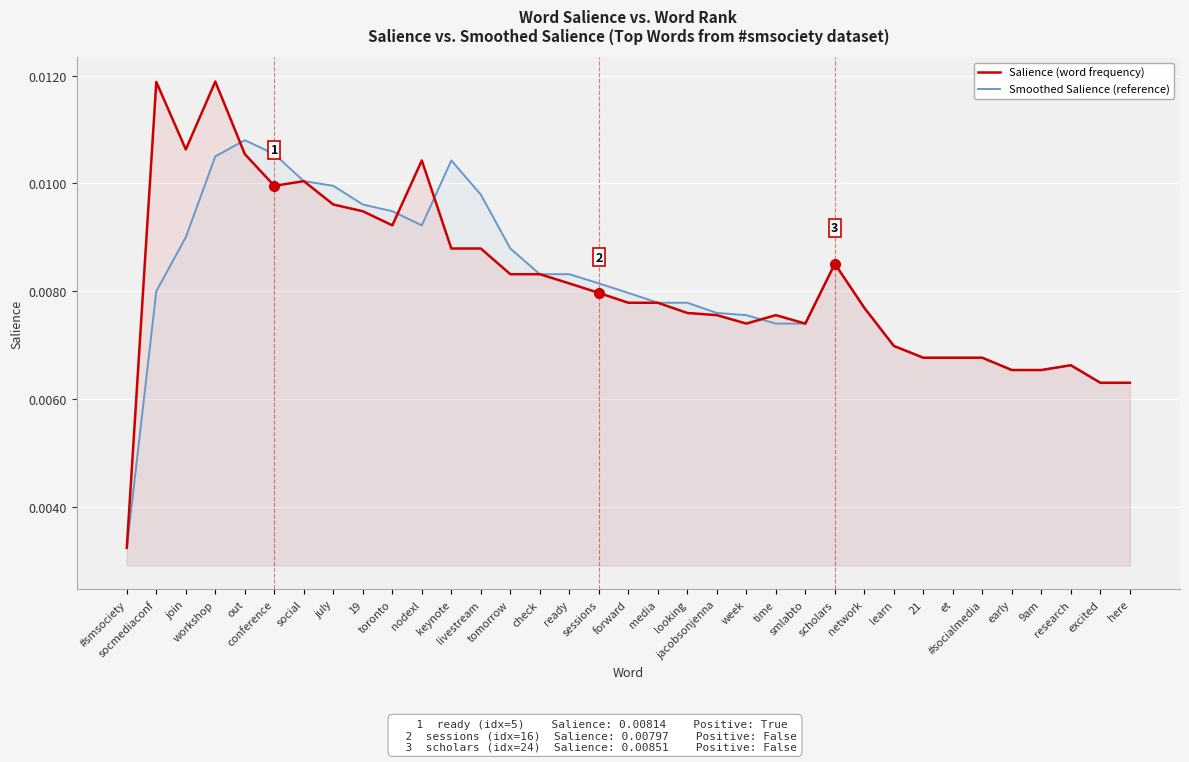

Reading right to left, list all the values displayed in this chart.

Salience (word frequency): here=0.0	excited=0.0	research=0.0	9am=0.0	early=0.0	#socialmedia=0.0	et=0.0	21=0.0	learn=0.0	network=0.0	scholars=0.0	smlabto=0.0	time=0.0	week=0.0	jacobsonjenna=0.0	looking=0.0	media=0.0	forward=0.0	sessions=0.0	ready=0.0	check=0.0	tomorrow=0.0	livestream=0.0	keynote=0.0	nodexl=0.0	toronto=0.0	19=0.0	july=0.0	social=0.0	conference=0.0	out=0.0	workshop=0.0	join=0.0	socmediaconf=0.0	#smsociety=0.0
Smoothed Salience (reference): here=0.0	excited=0.0	research=0.0	9am=0.0	early=0.0	#socialmedia=0.0	et=0.0	21=0.0	learn=0.0	network=0.0	scholars=0.0	smlabto=0.0	time=0.0	week=0.0	jacobsonjenna=0.0	looking=0.0	media=0.0	forward=0.0	sessions=0.0	ready=0.0	check=0.0	tomorrow=0.0	livestream=0.0	keynote=0.0	nodexl=0.0	toronto=0.0	19=0.0	july=0.0	social=0.0	conference=0.0	out=0.0	workshop=0.0	join=0.0	socmediaconf=0.0	#smsociety=0.0